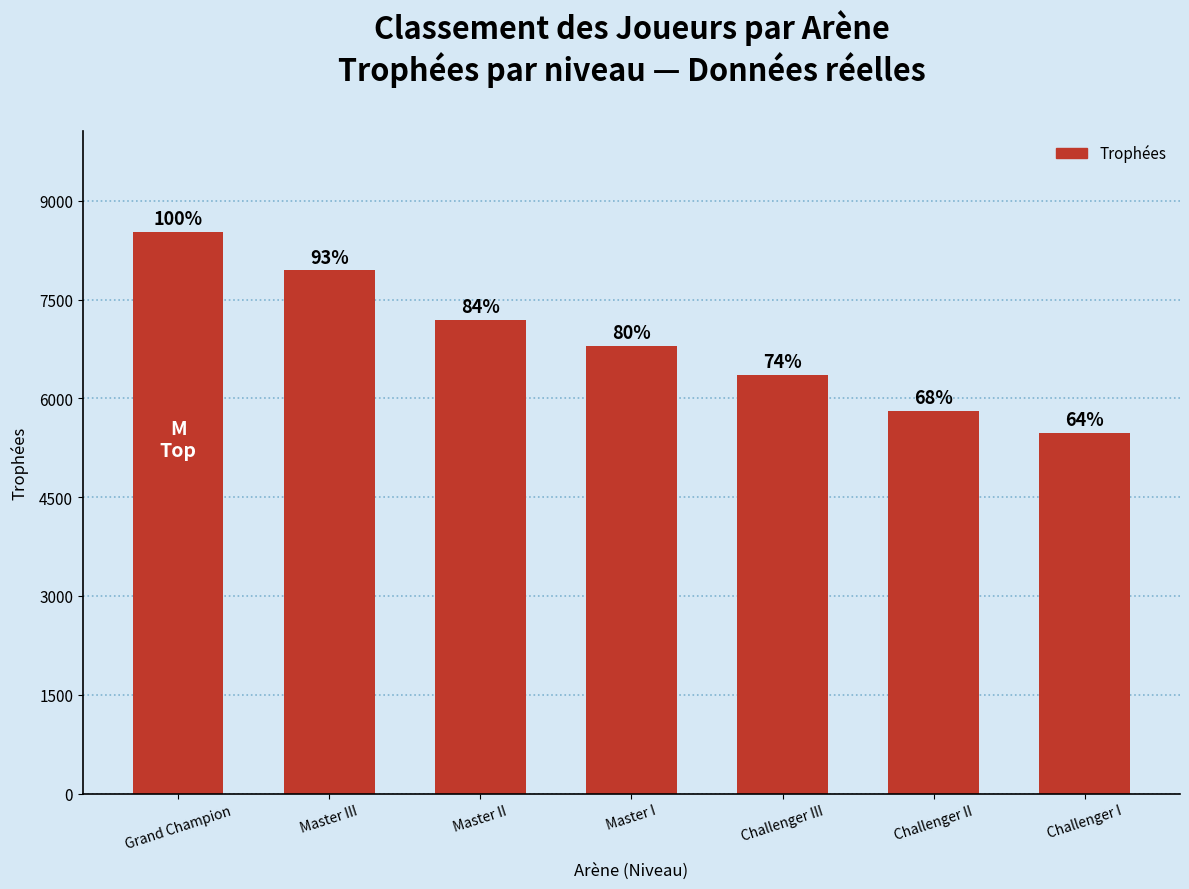

Are the bars horizontal?

No